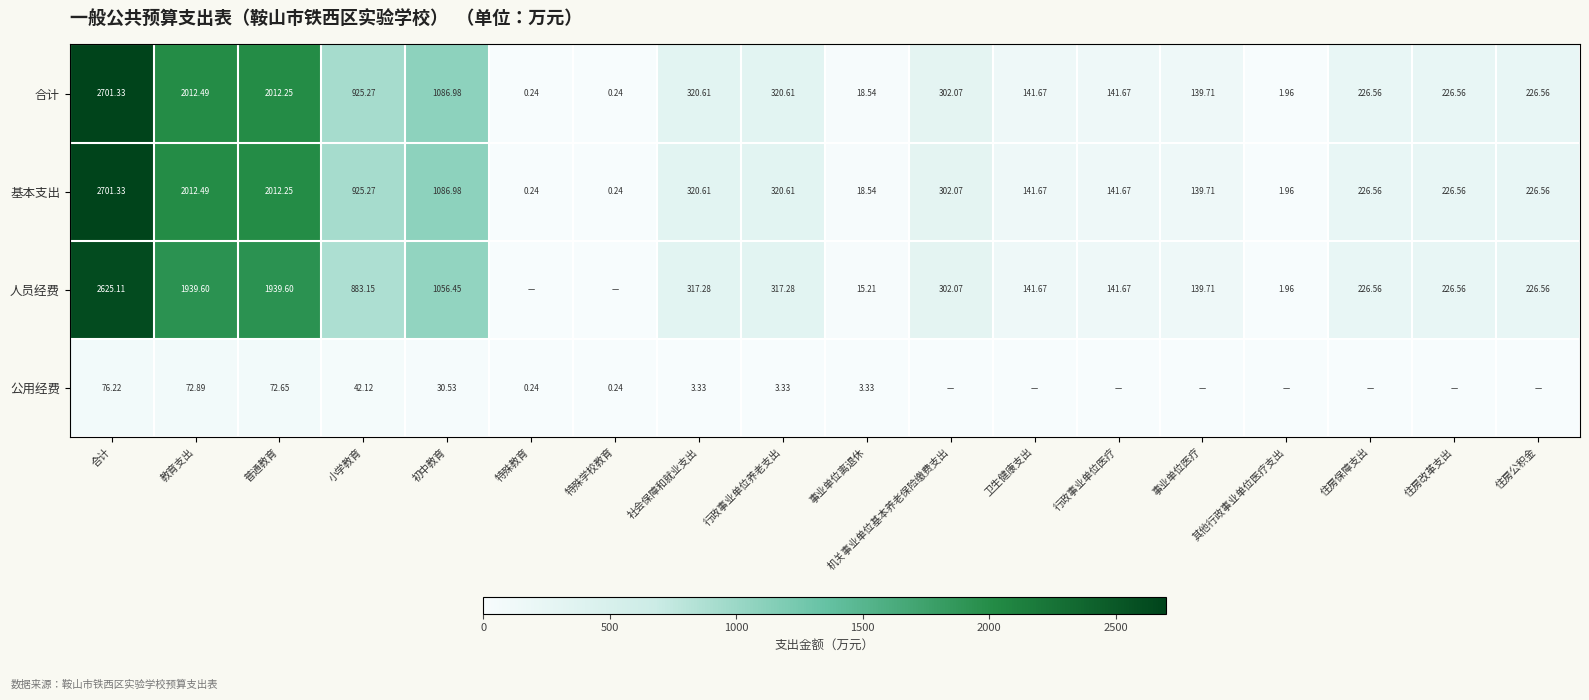

Is the value of 基本支出 at 特殊学校教育 greater than the value of 人员经费 at 教育支出?

No